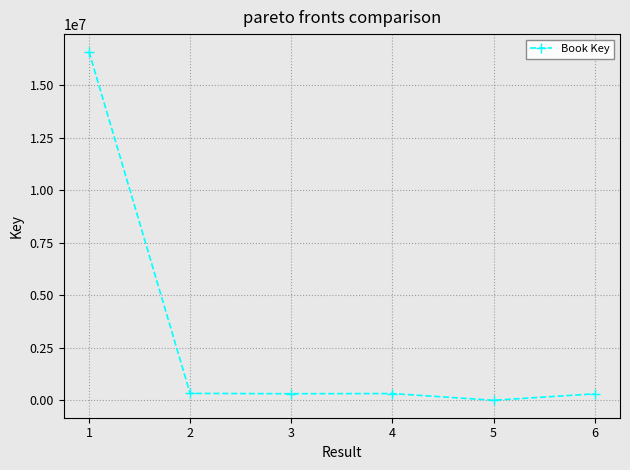

What is the ratio of the value at 6 to the value at 2?

0.9